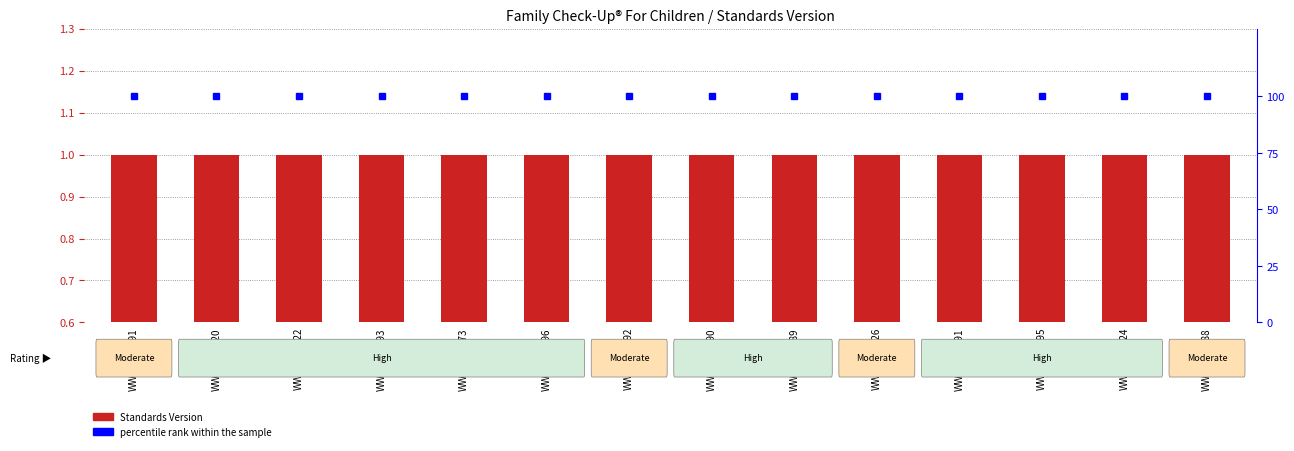

Which series changed the most between WWHV050820 and WWHV058224?

Standards Version